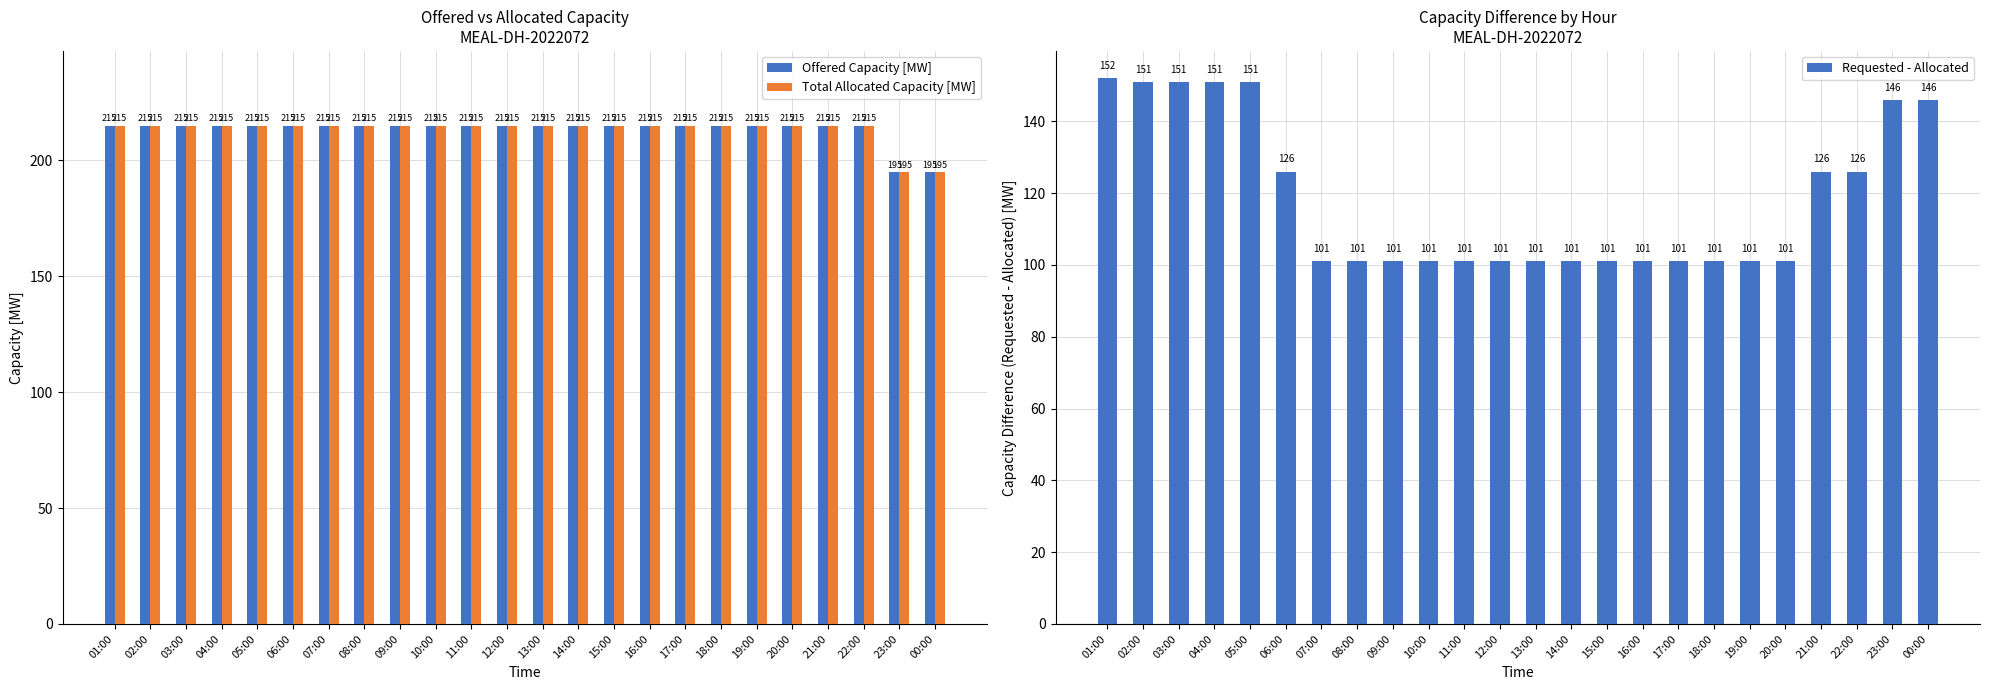

Reading left to right, transcribe all the data shown in this chart.

Offered Capacity [MW]: 01:00=215	02:00=215	03:00=215	04:00=215	05:00=215	06:00=215	07:00=215	08:00=215	09:00=215	10:00=215	11:00=215	12:00=215	13:00=215	14:00=215	15:00=215	16:00=215	17:00=215	18:00=215	19:00=215	20:00=215	21:00=215	22:00=215	23:00=195	00:00=195
Total Allocated Capacity [MW]: 01:00=215	02:00=215	03:00=215	04:00=215	05:00=215	06:00=215	07:00=215	08:00=215	09:00=215	10:00=215	11:00=215	12:00=215	13:00=215	14:00=215	15:00=215	16:00=215	17:00=215	18:00=215	19:00=215	20:00=215	21:00=215	22:00=215	23:00=195	00:00=195
Requested - Allocated: 01:00=152	02:00=151	03:00=151	04:00=151	05:00=151	06:00=126	07:00=101	08:00=101	09:00=101	10:00=101	11:00=101	12:00=101	13:00=101	14:00=101	15:00=101	16:00=101	17:00=101	18:00=101	19:00=101	20:00=101	21:00=126	22:00=126	23:00=146	00:00=146